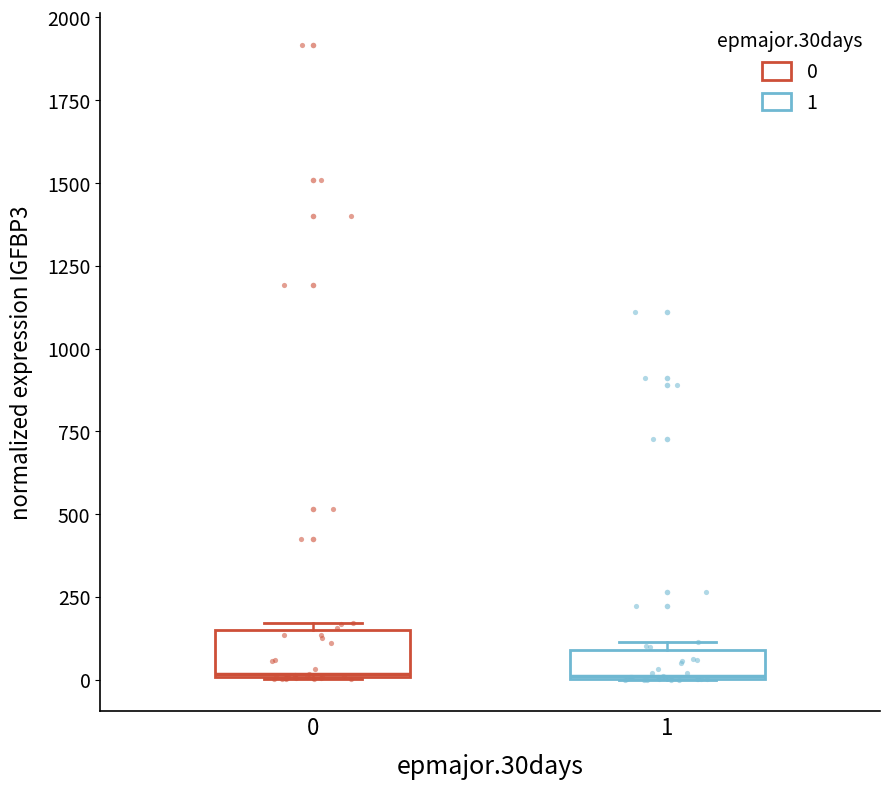

Comparing the boxes themselves (not the whiskers), which one is the tallest?

0